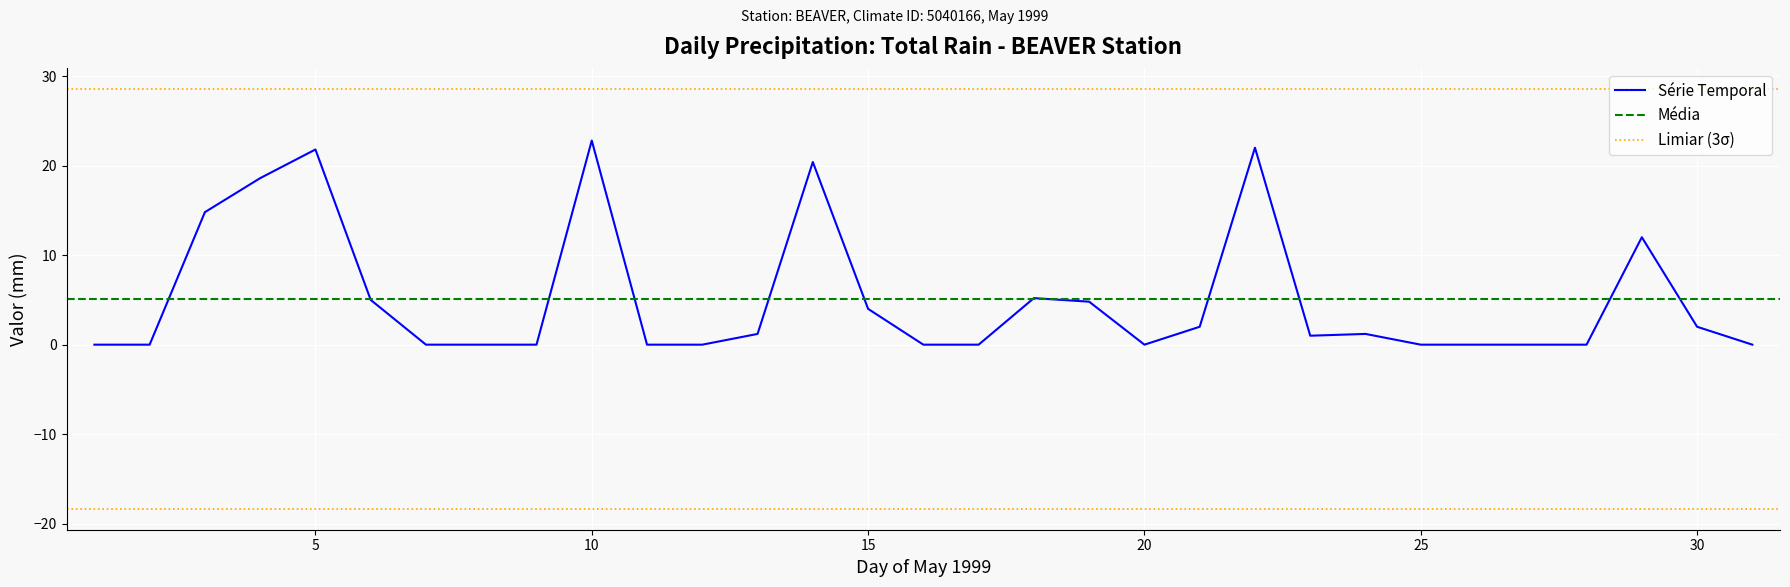

Reading left to right, transcribe all the data shown in this chart.

0.0	0.0	14.8	18.6	21.8	5.0	0.0	0.0	0.0	22.8	0.0	0.0	1.2	20.4	4.0	0.0	0.0	5.2	4.8	0.0	2.0	22.0	1.0	1.2	0.0	0.0	0.0	0.0	12.0	2.0	0.0